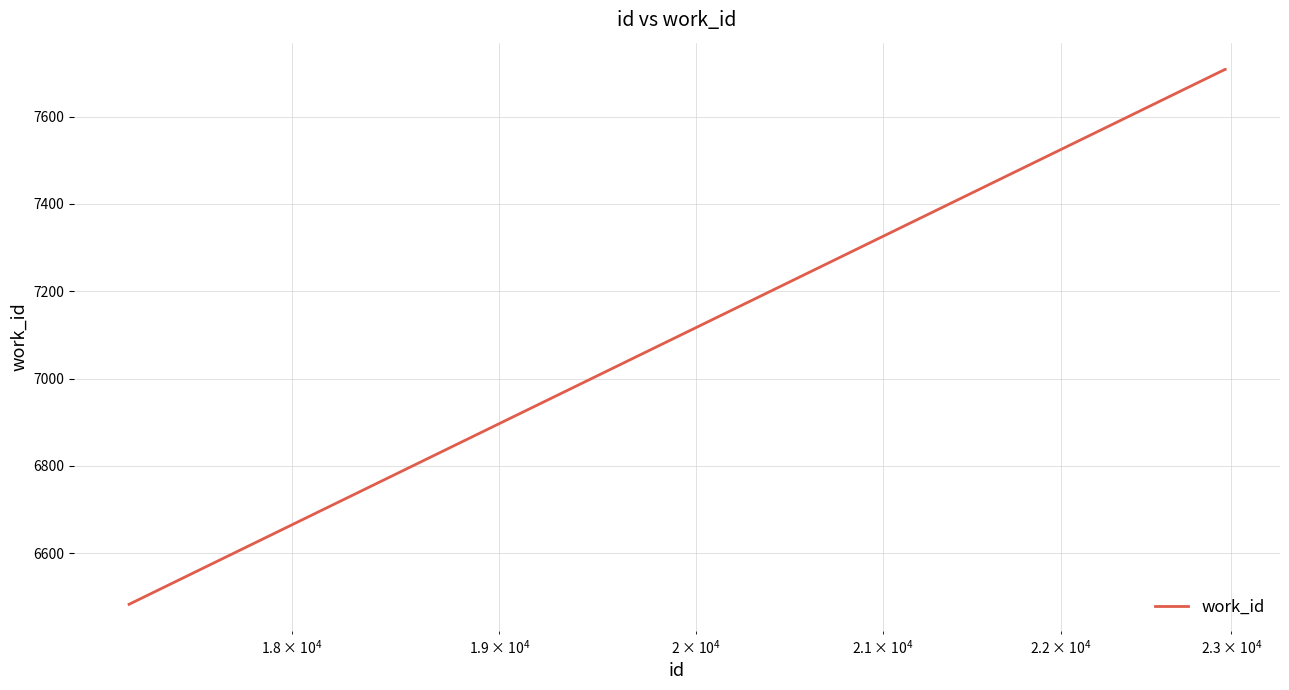

How many values are below 7708?

1